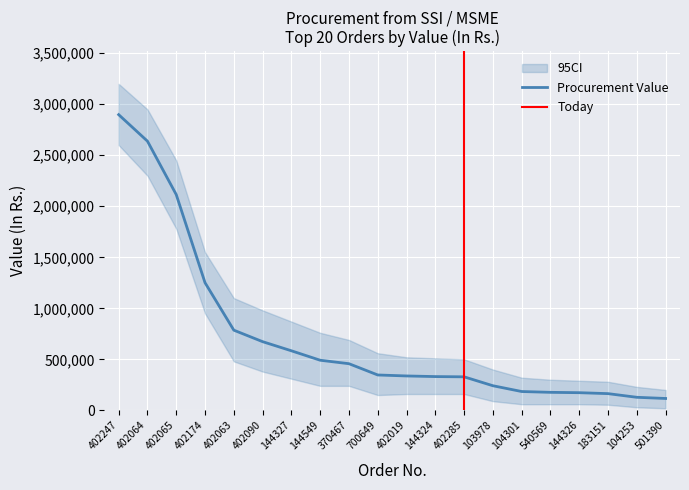

The value of Procurement Value at 370467 is 191232.5. True or false?

False